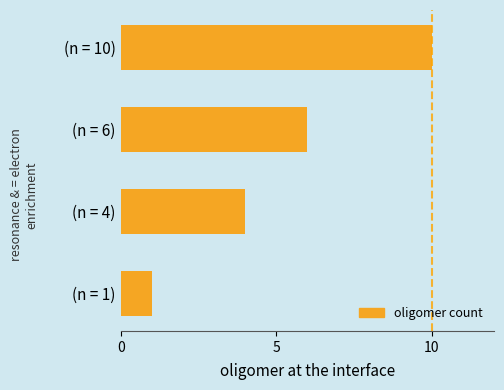

How many data points does each series have?

4